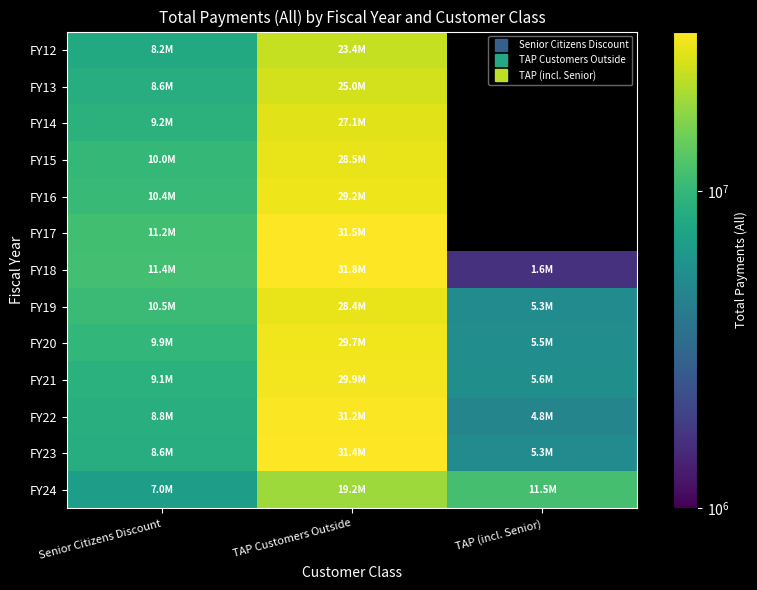

Which series has the largest total across all categories?

FY23